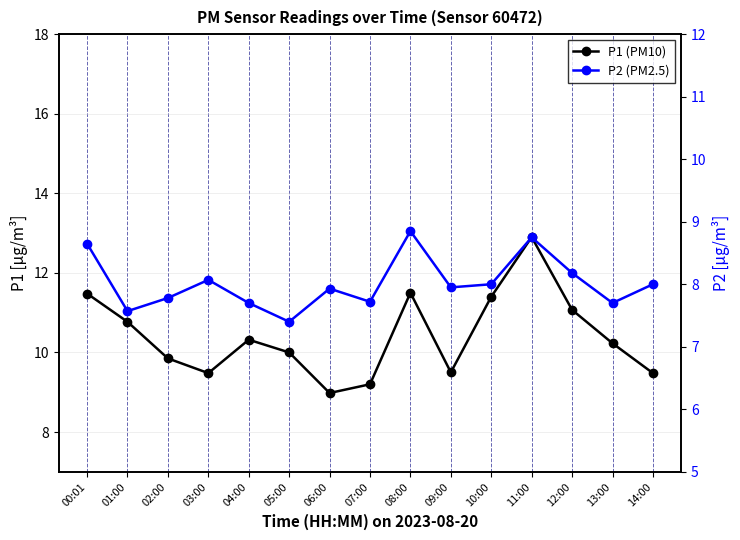

What is the difference between the maximum and second lowest values in the P1 (PM10) series?

3.7